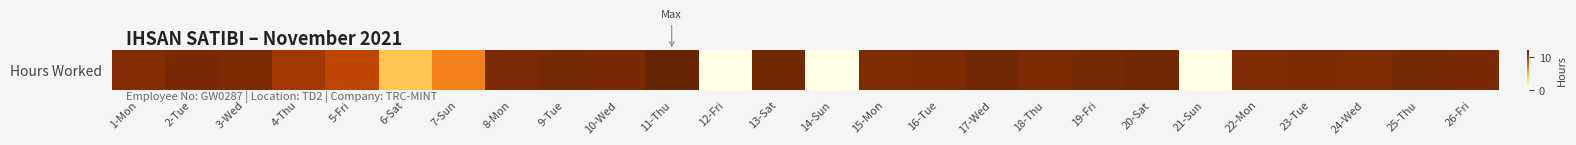

At which category does the chart reach its minimum across all series?

12-Fri